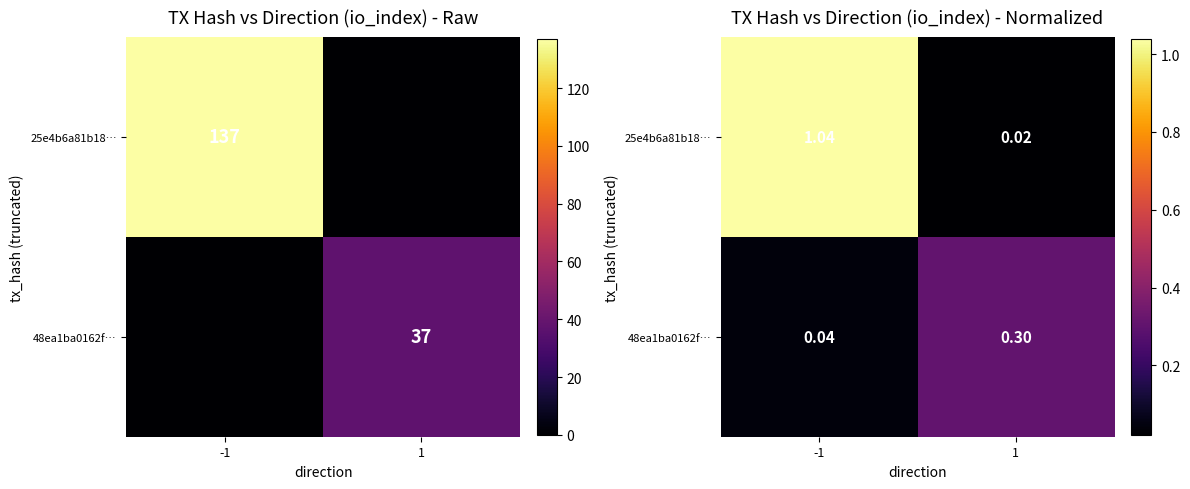

What is the difference between the highest and lowest values at -1?

1.0